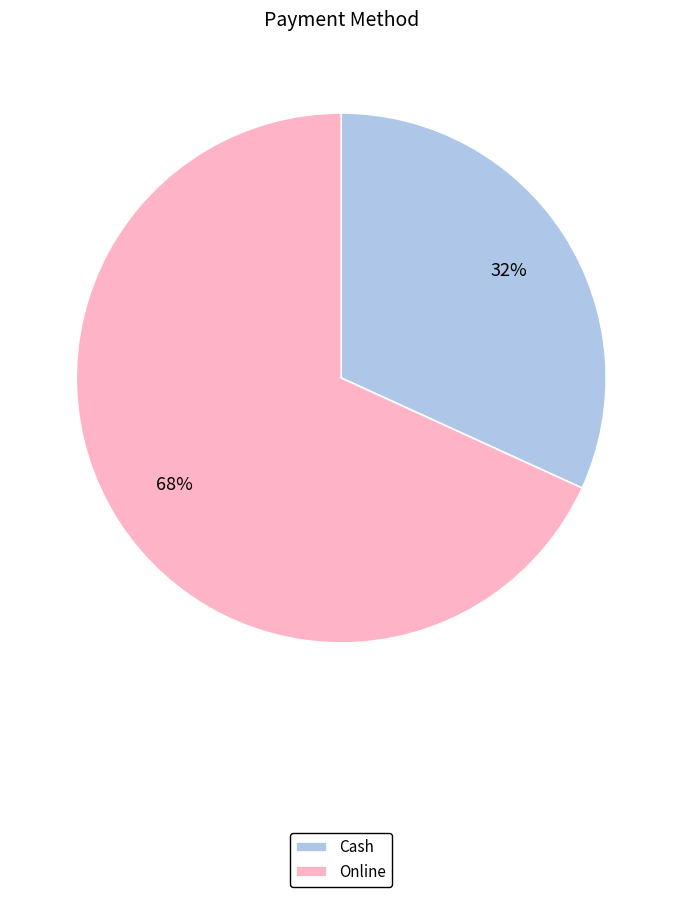

Which has a higher value, Online or Cash?

Online